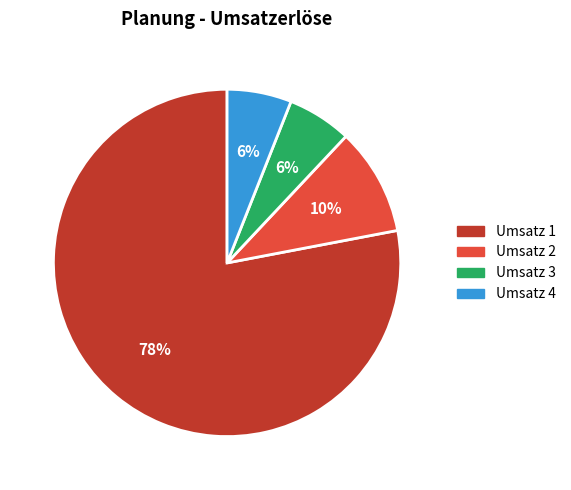

Is it true that Umsatz 3 is 1% of the pie?

False